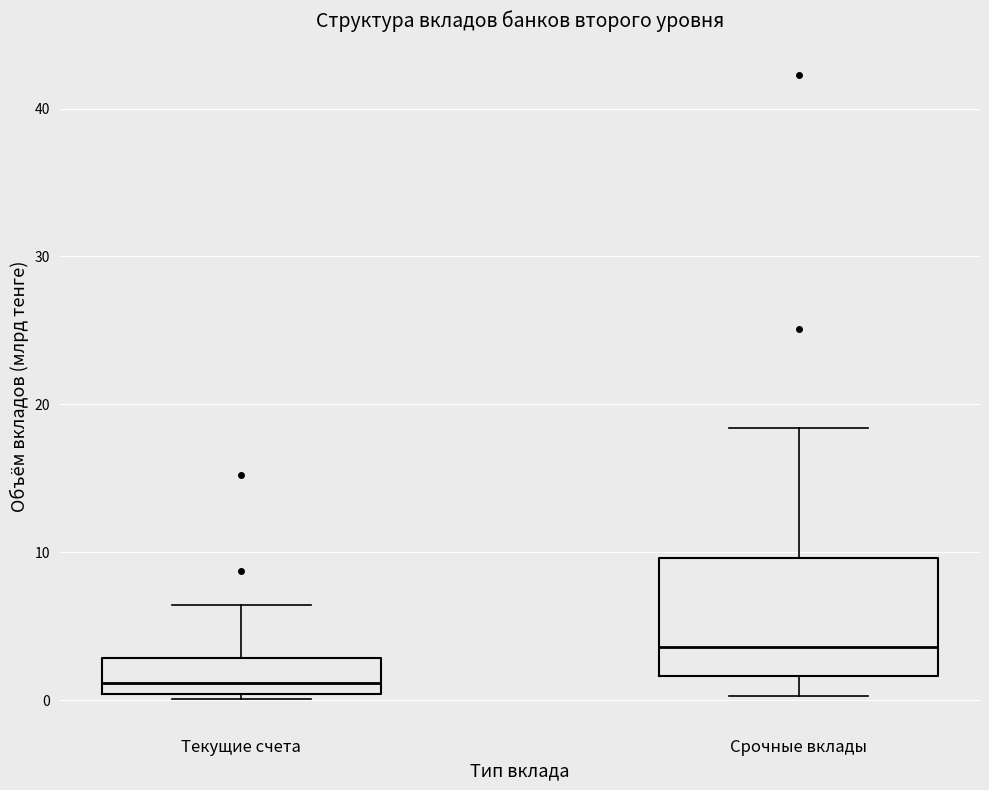

Which box is the tallest, from its lower edge to its upper edge?

Срочные вклады